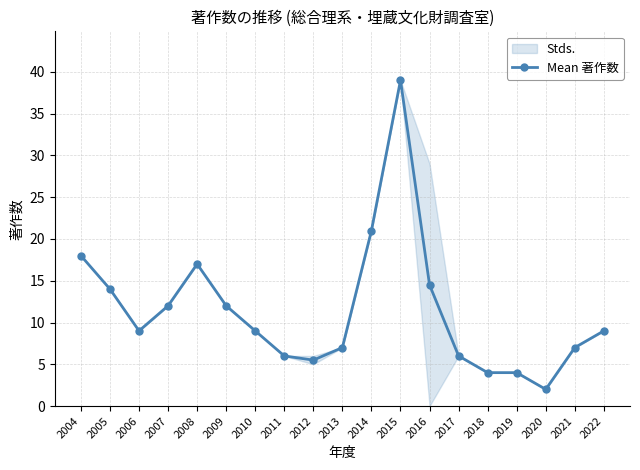

True or false: the data shows 12.0 at 2007.

True